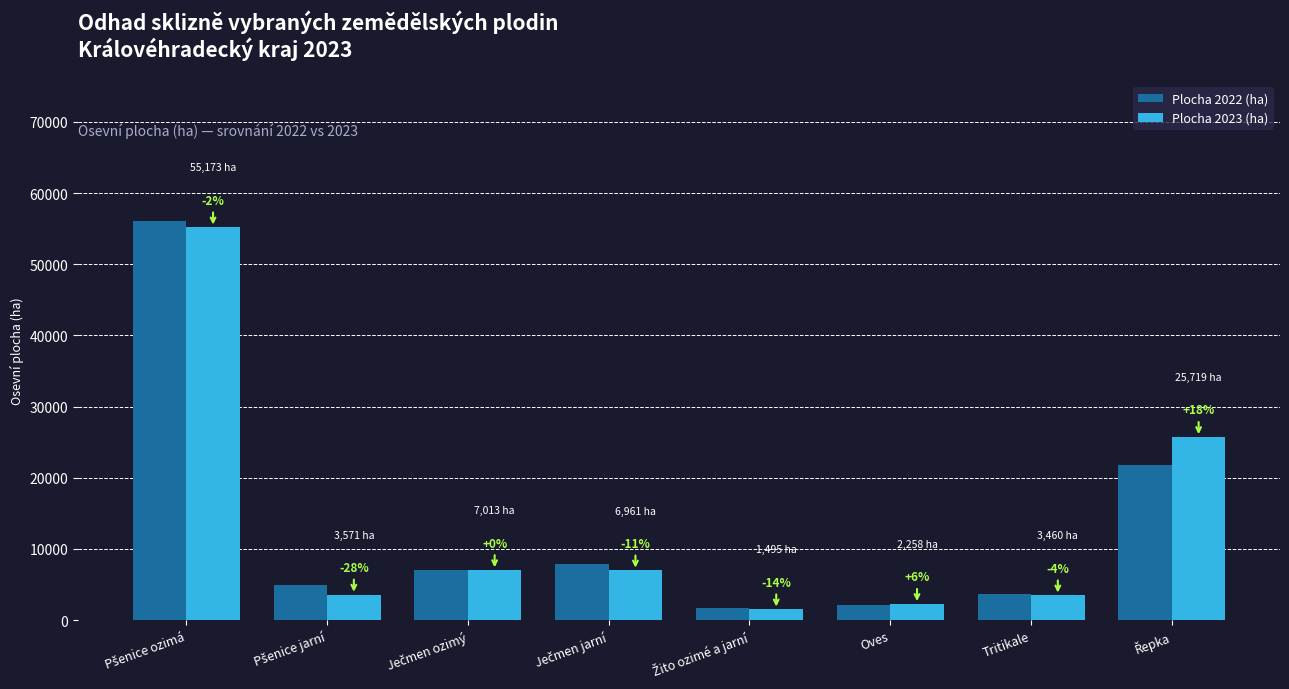

Does the chart contain any negative values?

No